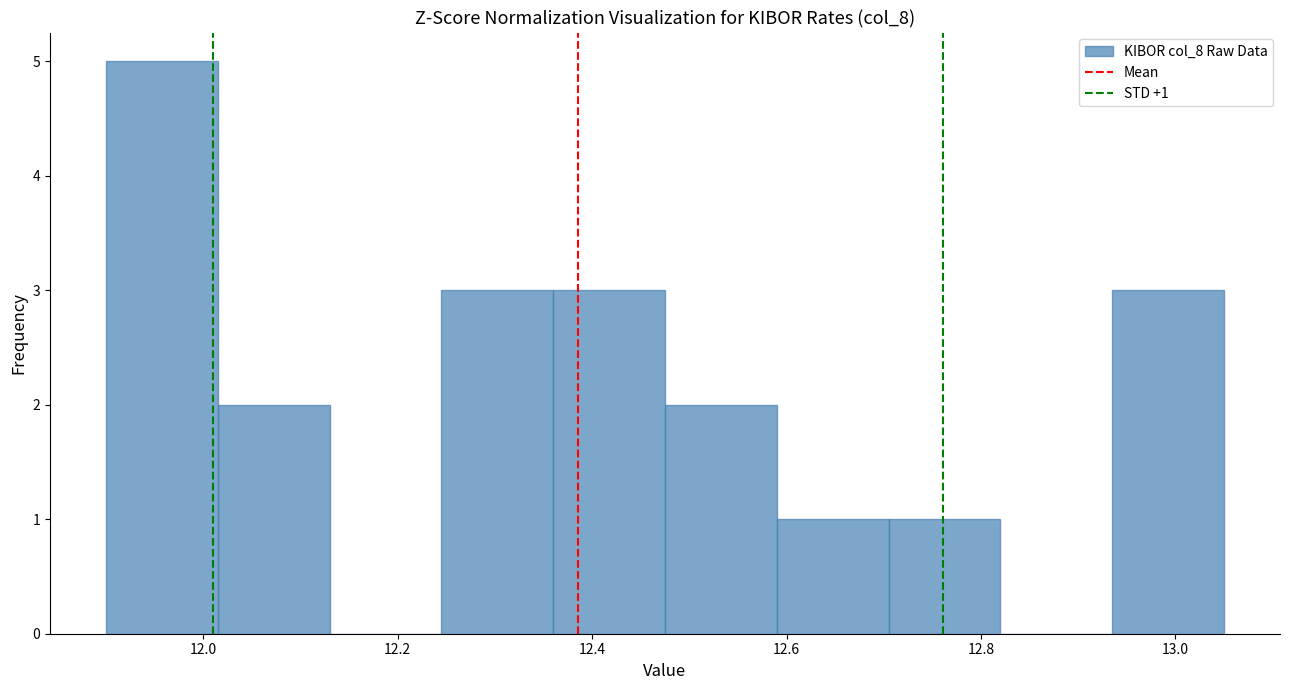

Over which range of the x-axis is the bar tallest?

11.900 to 12.015